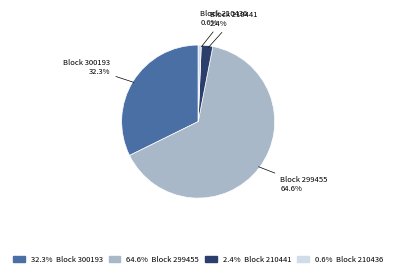

What is the majority slice?

Block 299455